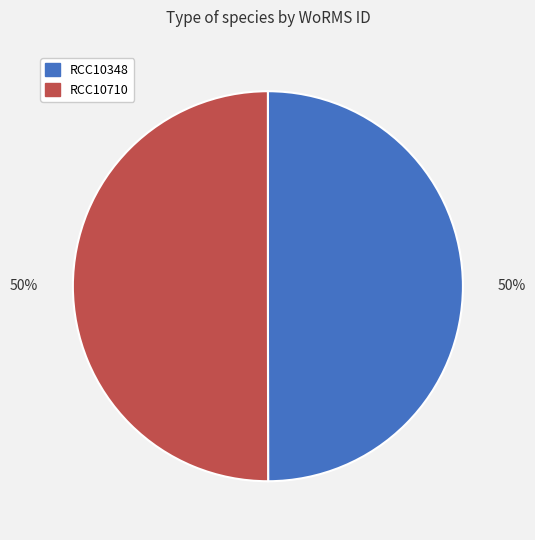

Is it true that RCC10348 is 56% of the pie?

False